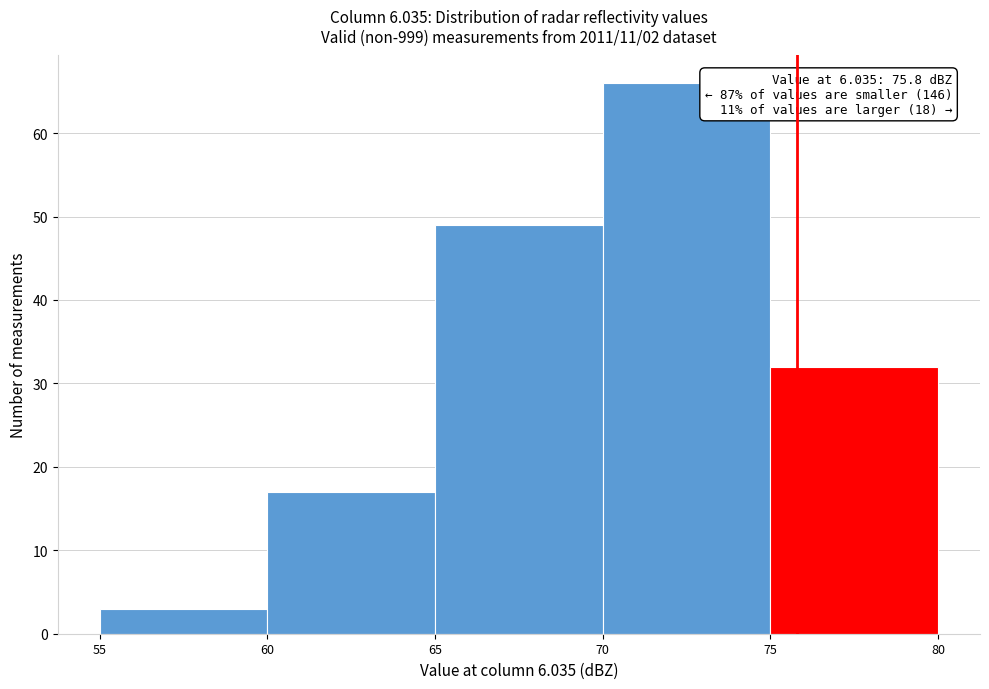

Over which range of the x-axis is the bar tallest?

70 to 75